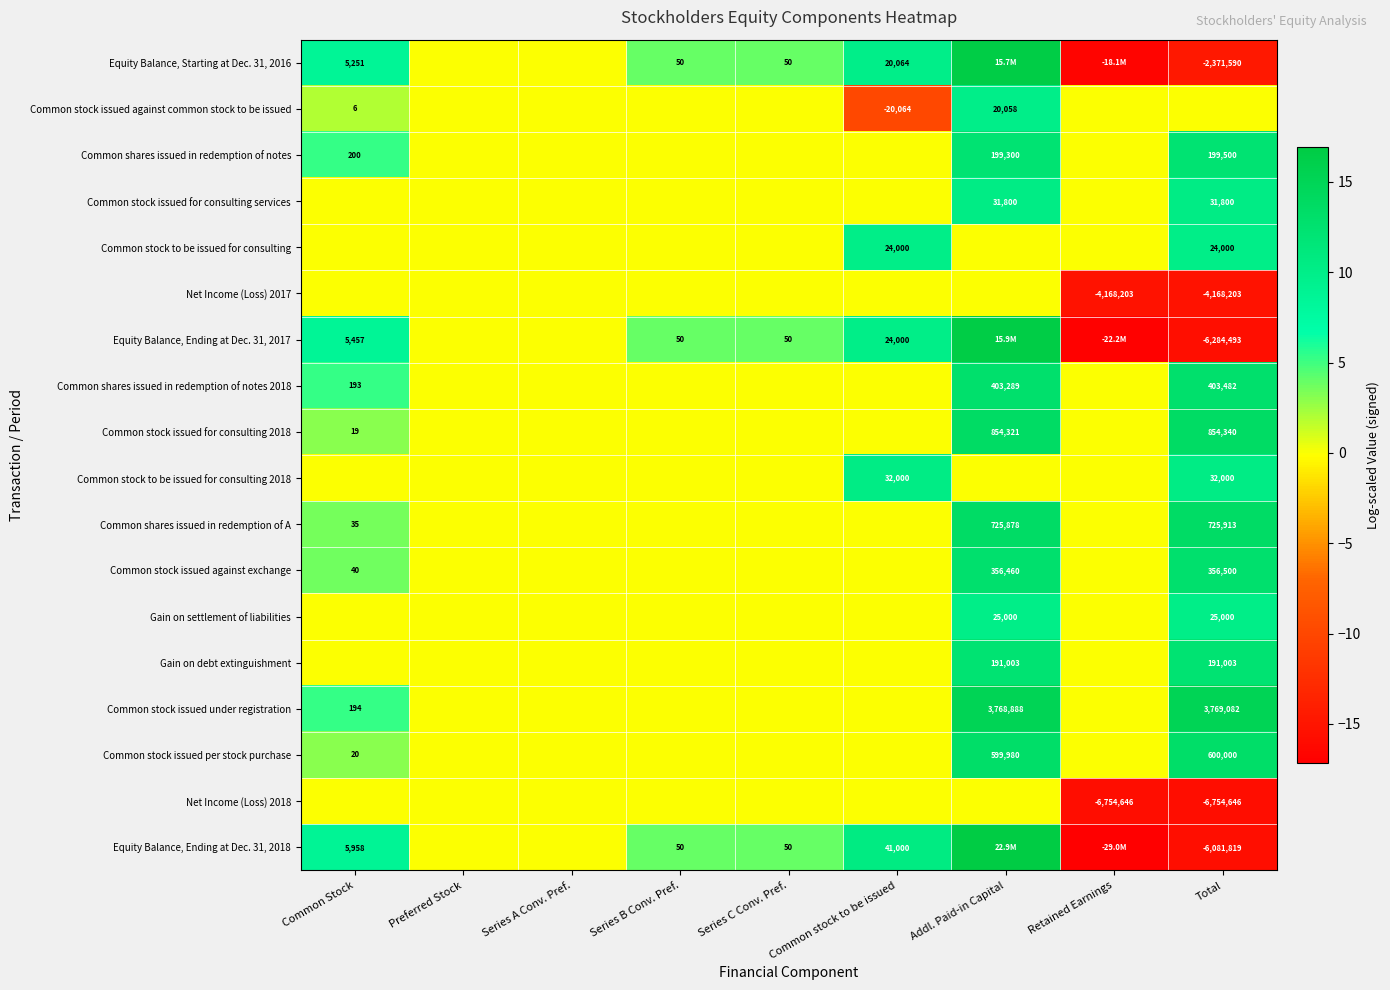

Rank the series by their maximum value, from highest to lowest.

Equity Balance, Ending at Dec. 31, 2018, Equity Balance, Ending at Dec. 31, 2017, Equity Balance, Starting at Dec. 31, 2016, Common stock issued under registration, Common stock issued for consulting 2018, Common shares issued in redemption of A, Common stock issued per stock purchase, Common shares issued in redemption of notes 2018, Common stock issued against exchange, Common shares issued in redemption of notes, Gain on debt extinguishment, Common stock to be issued for consulting 2018, Common stock issued for consulting services, Gain on settlement of liabilities, Common stock to be issued for consulting, Common stock issued against common stock to be issued, Net Income (Loss) 2017, Net Income (Loss) 2018